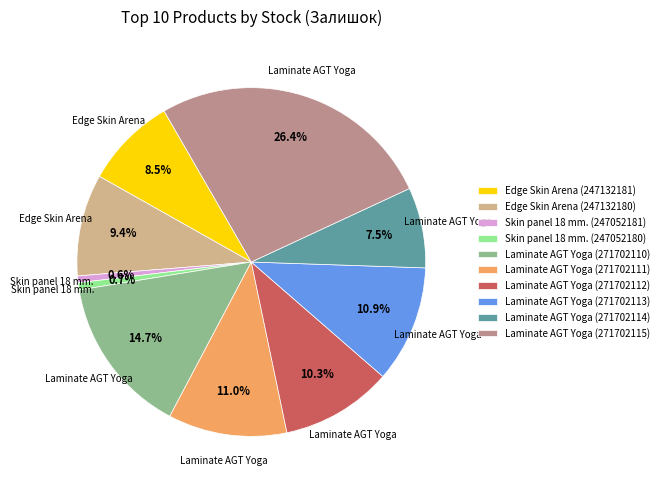

What is the largest slice in the pie chart?

Laminate AGT Yoga (271702115)